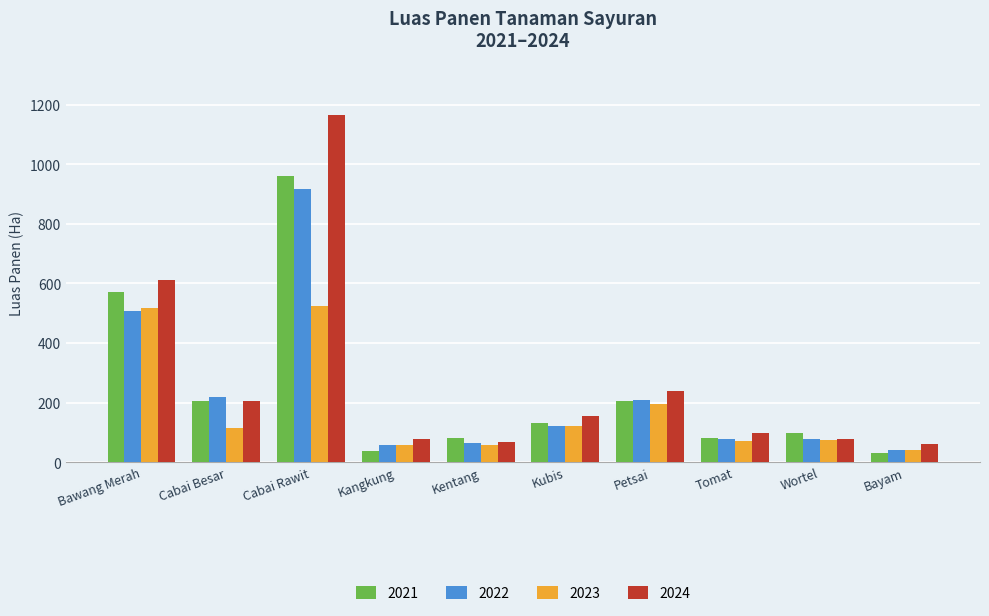

What is the difference between the second highest and minimum values in the 2024 series?

552